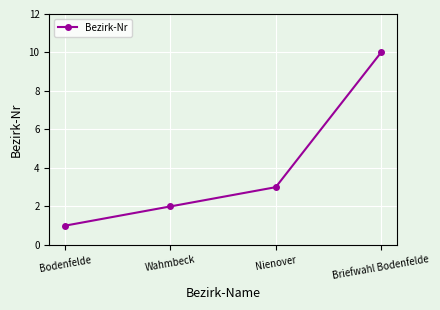

What position from the left is Briefwahl Bodenfelde?

4